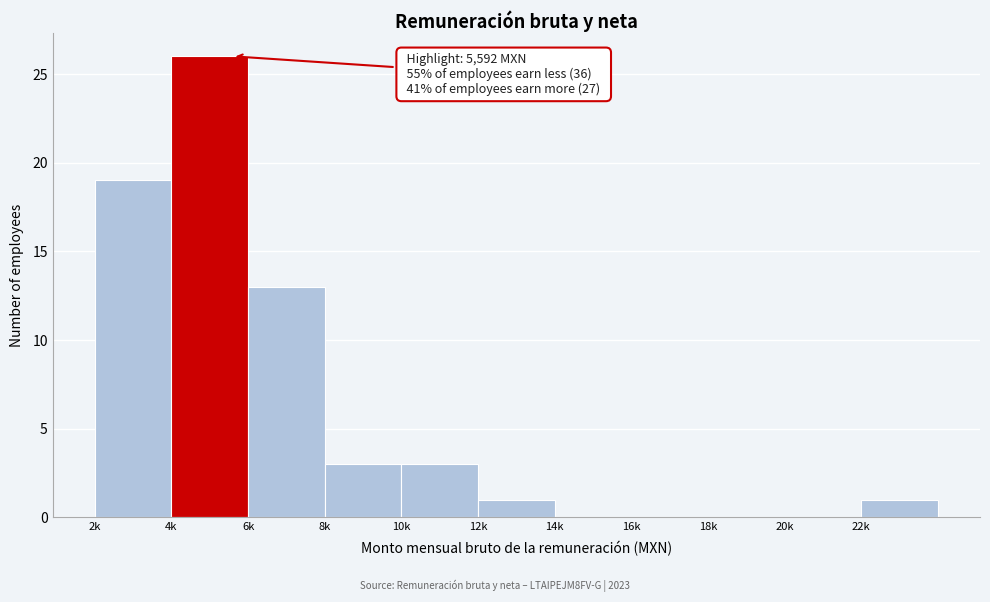

Reading right to left, list all the values displayed in this chart.

22k=1	20k=0	18k=0	16k=0	14k=0	12k=1	10k=3	8k=3	6k=13	4k=26	2k=19